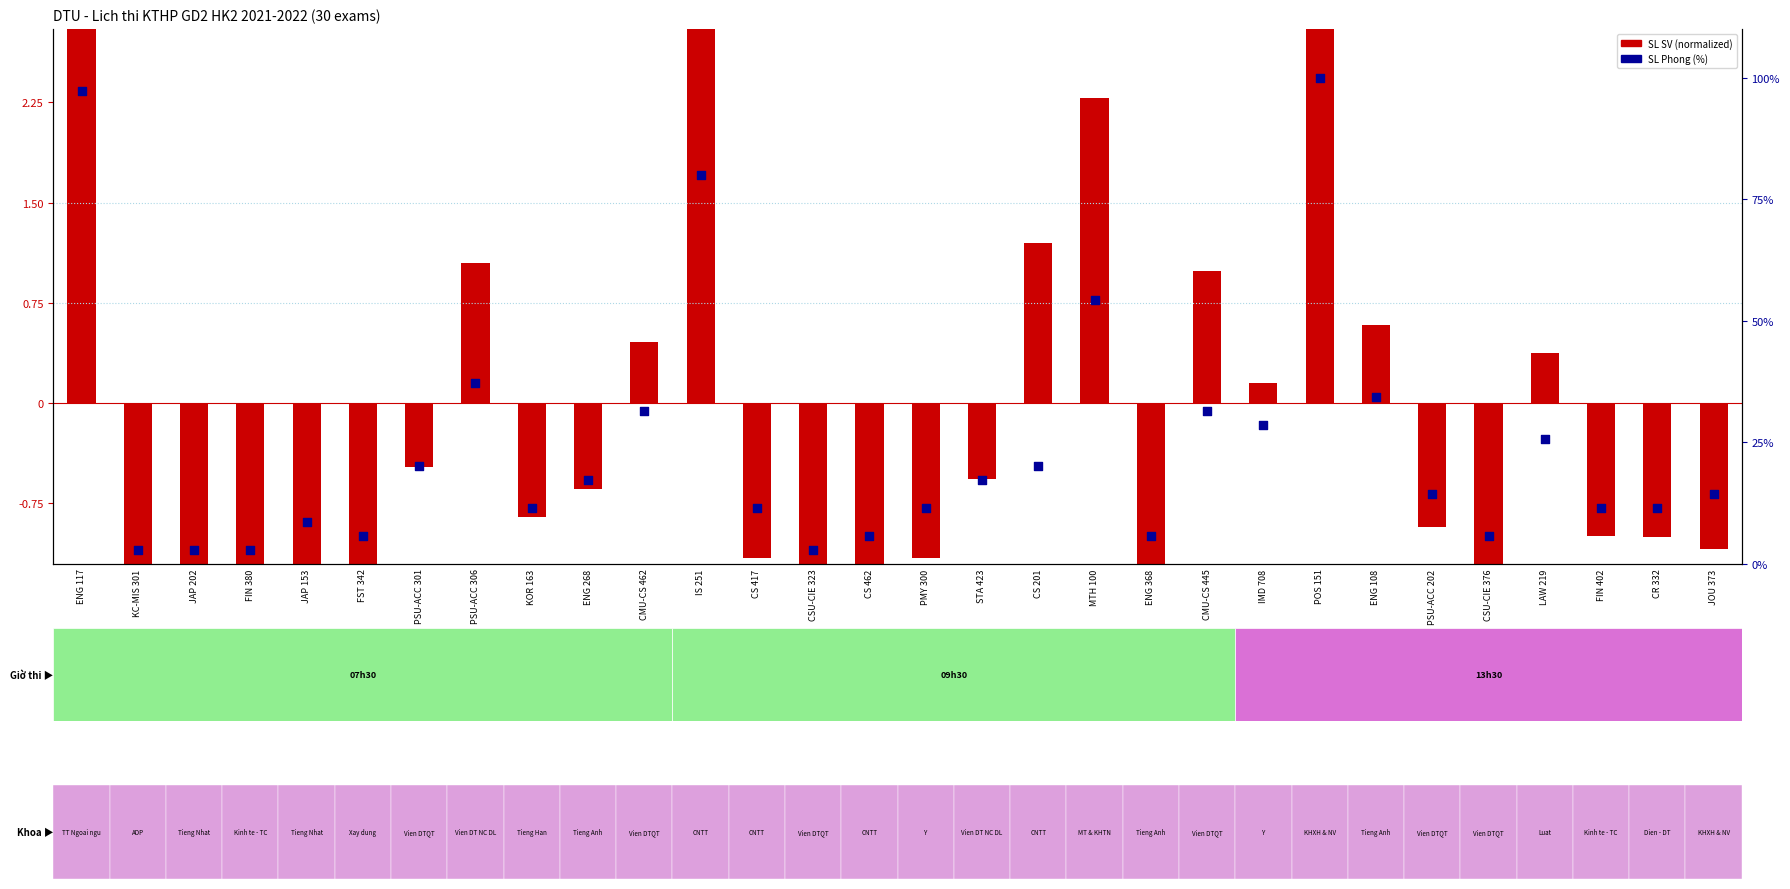

Is the value of SL Phong (%) at ENG 368 greater than the value of SL SV (normalized) at PSU-ACC 301?

Yes